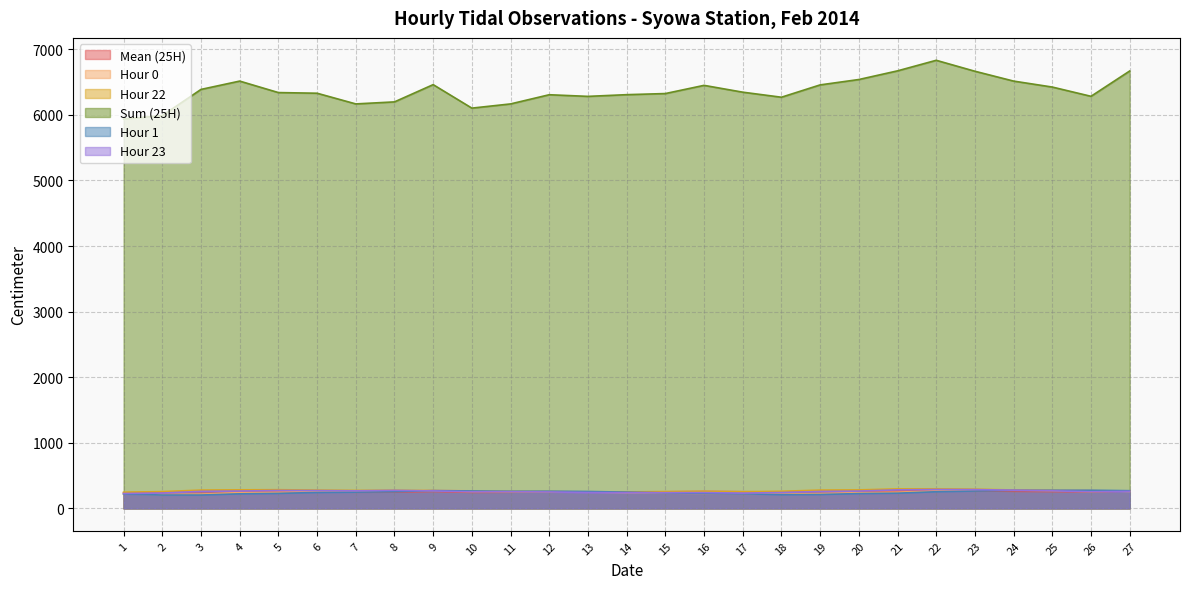

Rank the series by their maximum value, from lowest to highest.

Mean (25H), Hour 1, Hour 0, Hour 23, Hour 22, Sum (25H)